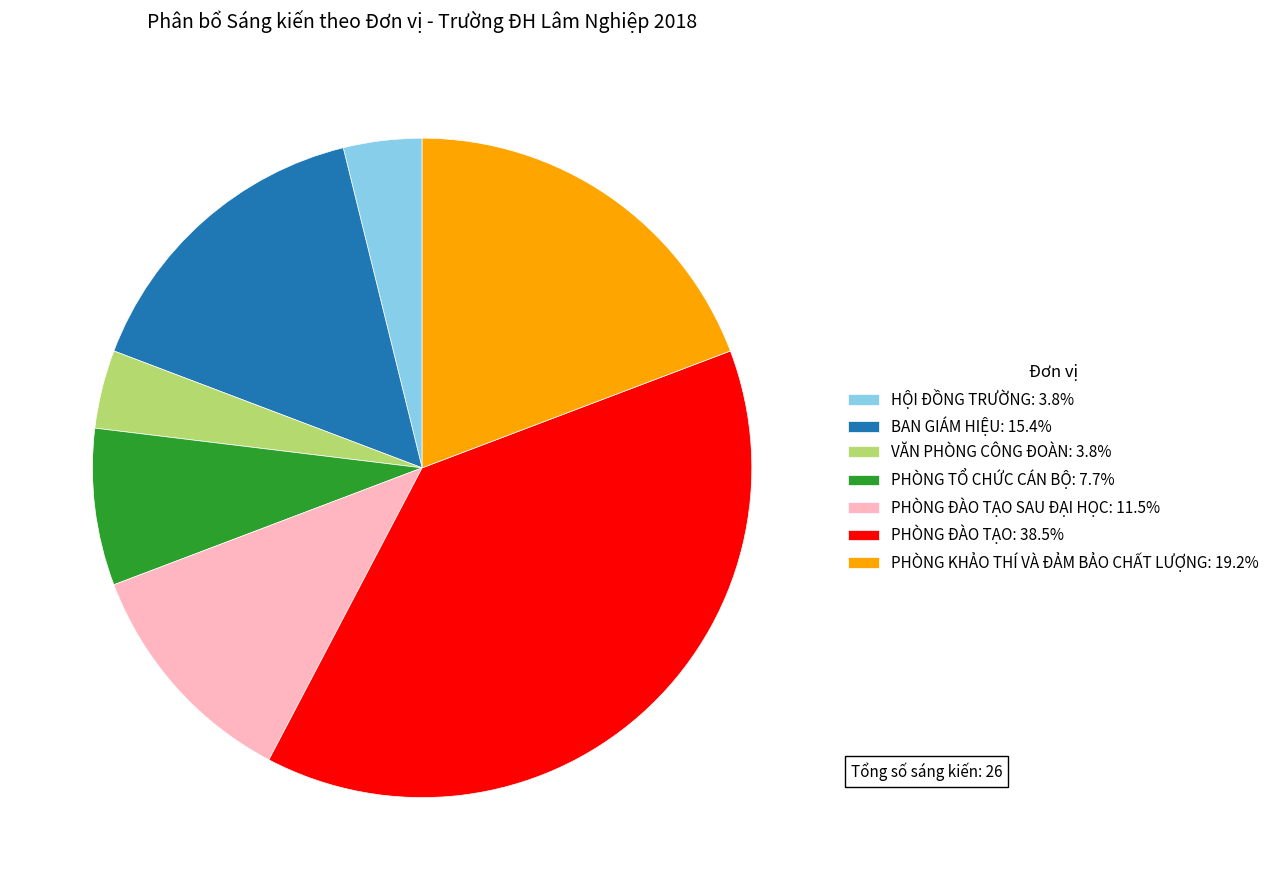

Approximately how many times larger is the value at BAN GIÁM HIỆU: 15.4% compared to PHÒNG TỔ CHỨC CÁN BỘ: 7.7%?

2.0